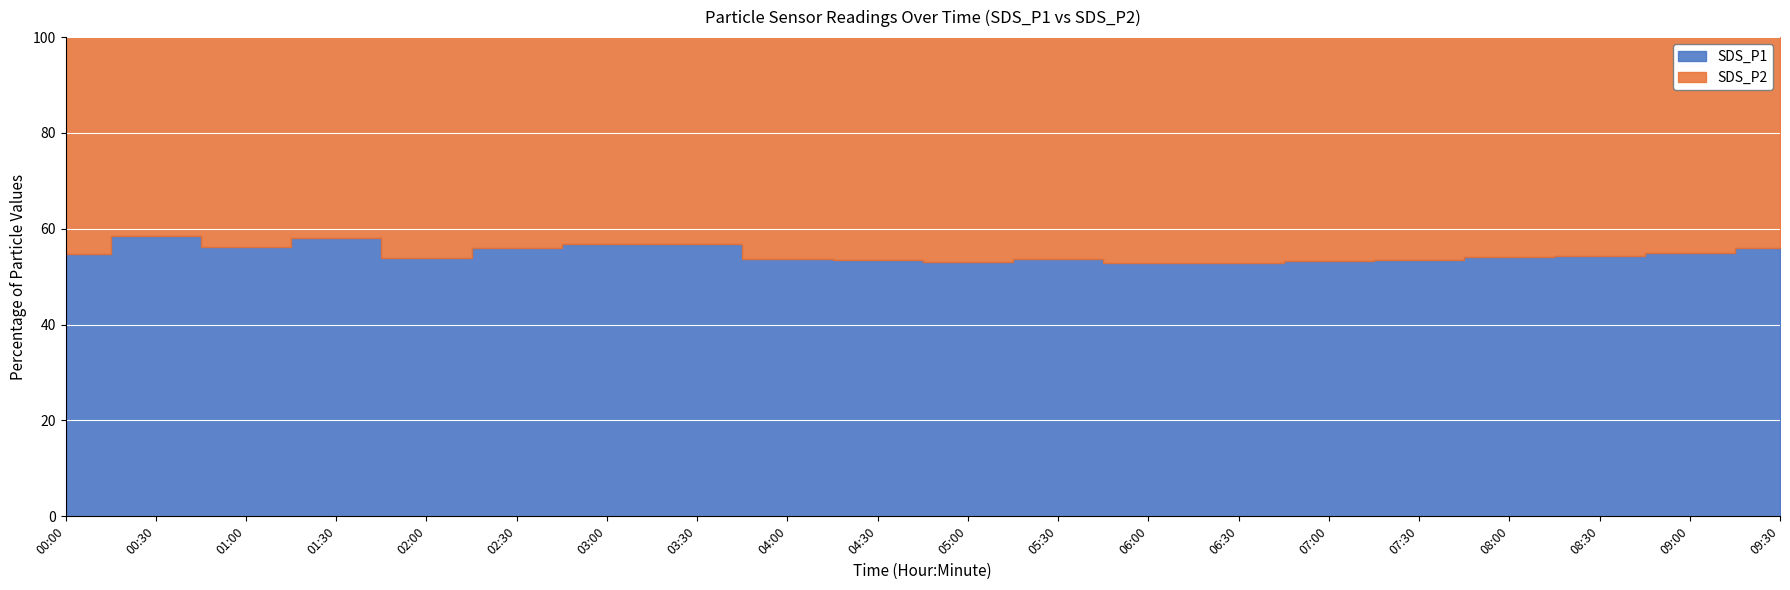

What are all the series names shown in the legend?

SDS_P1, SDS_P2